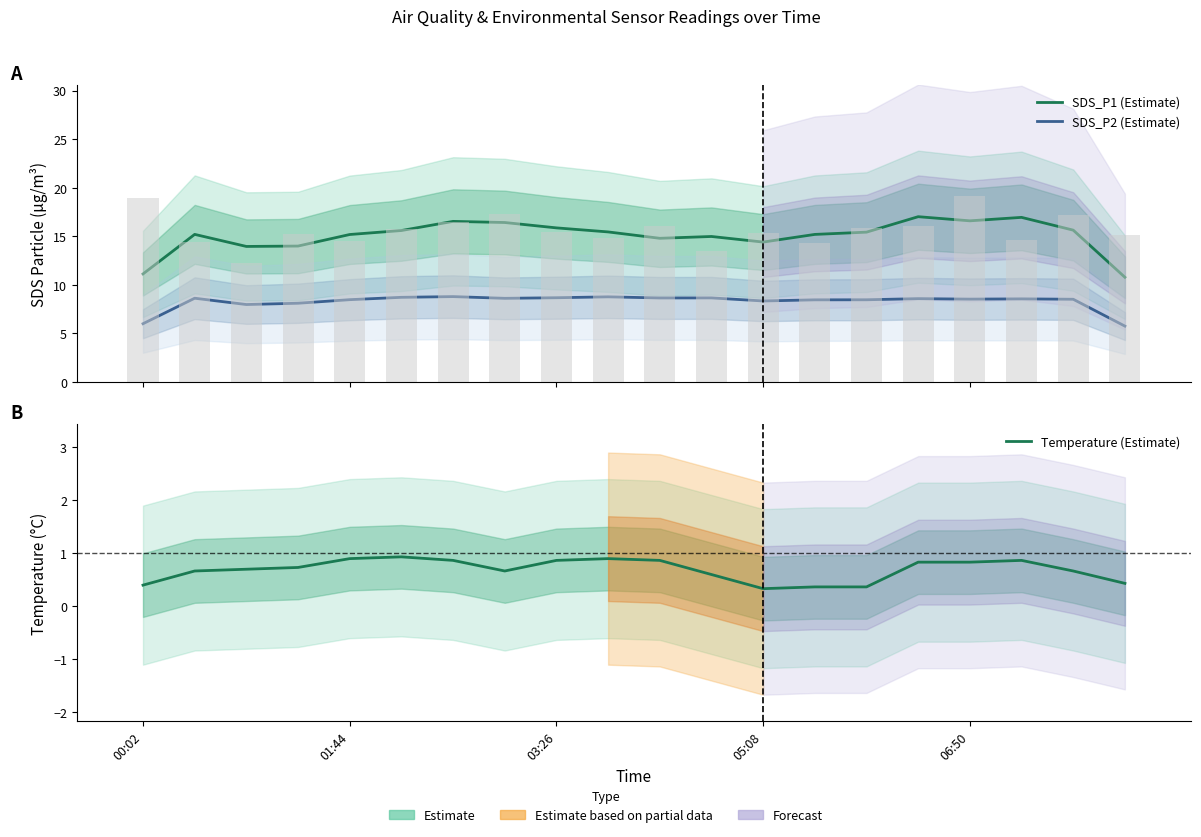

At which category is the sum across all series the highest?

15